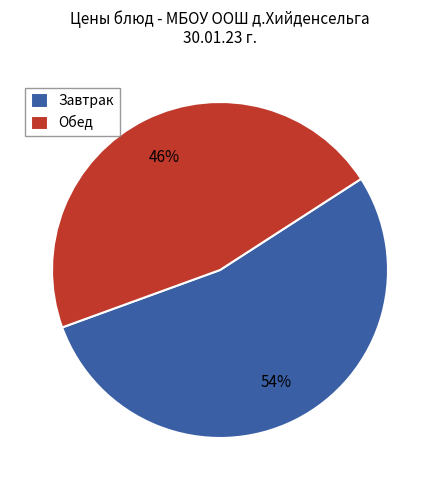

Which has a higher value, Обед or Завтрак?

Завтрак